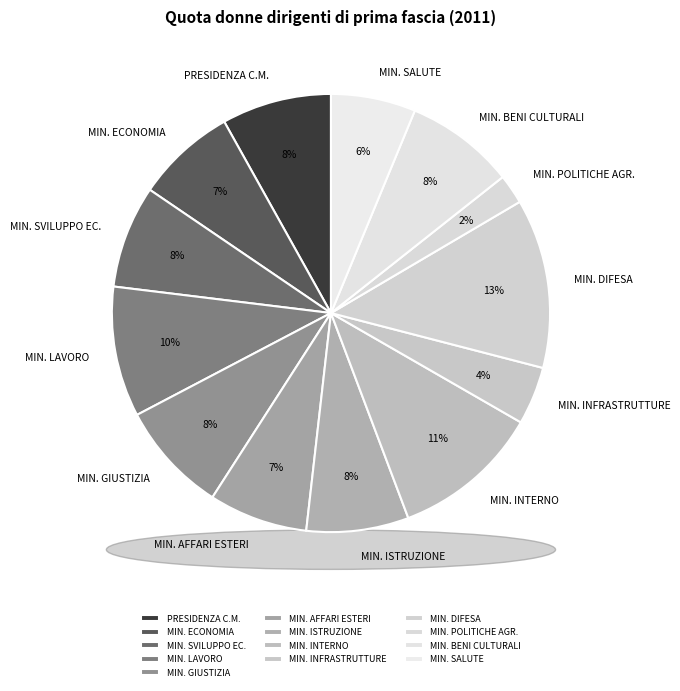

What percentage is the MINISTERO DELL'INTERNO slice, to the nearest percent?

11%